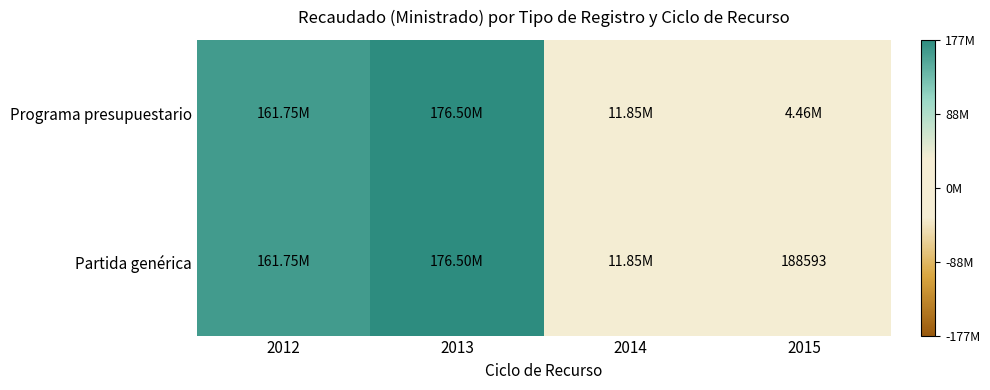

What is the difference between the maximum and minimum values in the Programa presupuestario series?

172047929.5